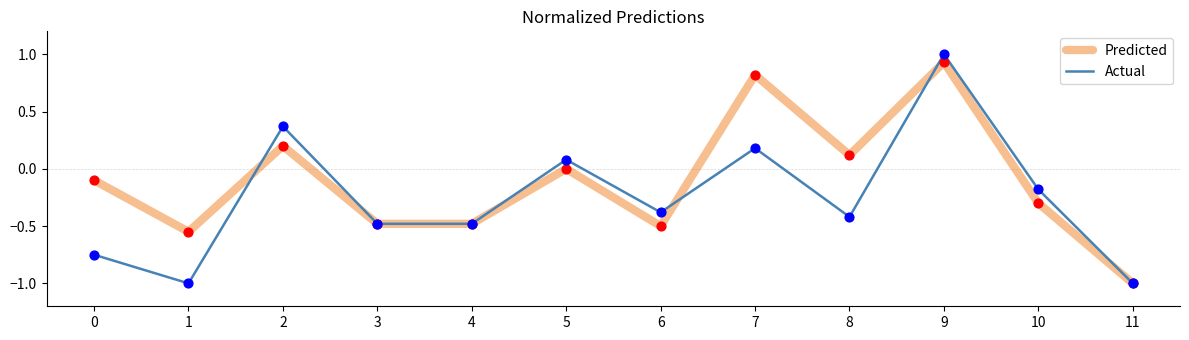

What are all the series names shown in the legend?

Predicted, Actual